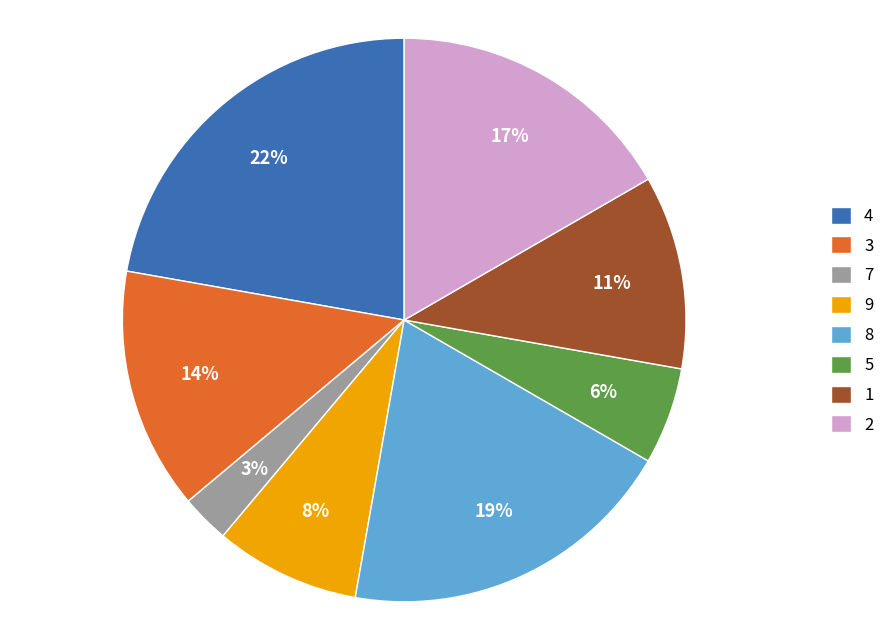

Do 1 and 5 together represent more than half of the pie?

No